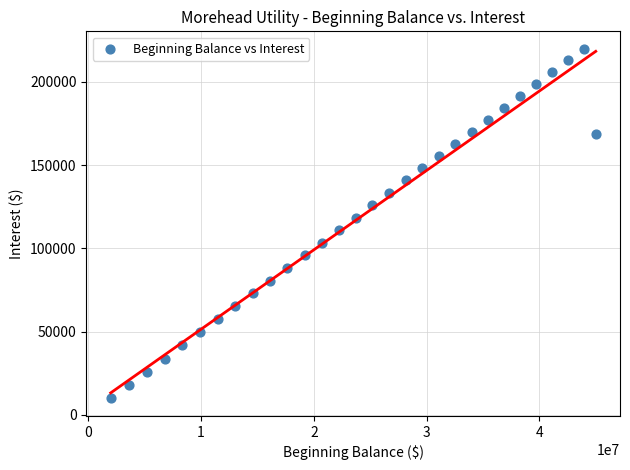

What is the range of Y values (max minus min)?

209854.7